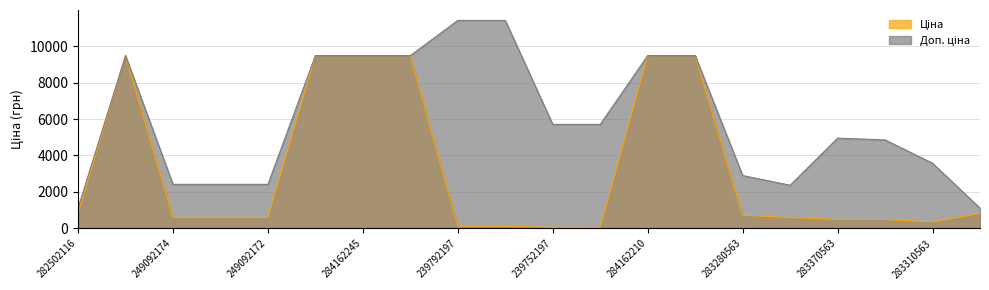

True or false: Ціна has a value of 29.6 at 239752196.

False